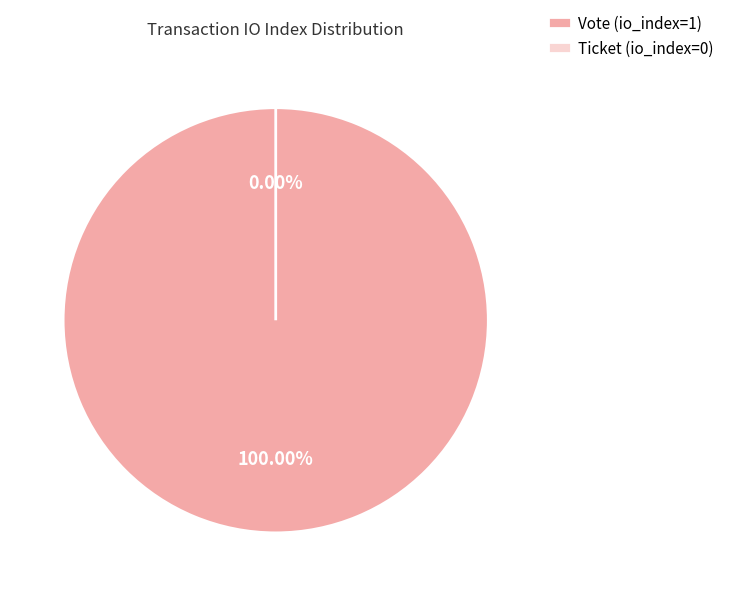

The Ticket (io_index=0) slice represents 0% of the pie. True or false?

True